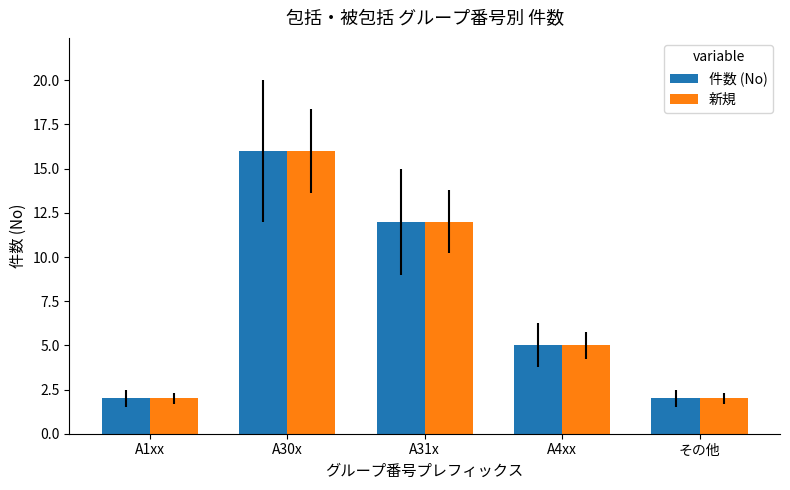

How many data points in 新規 are less than 5?

2